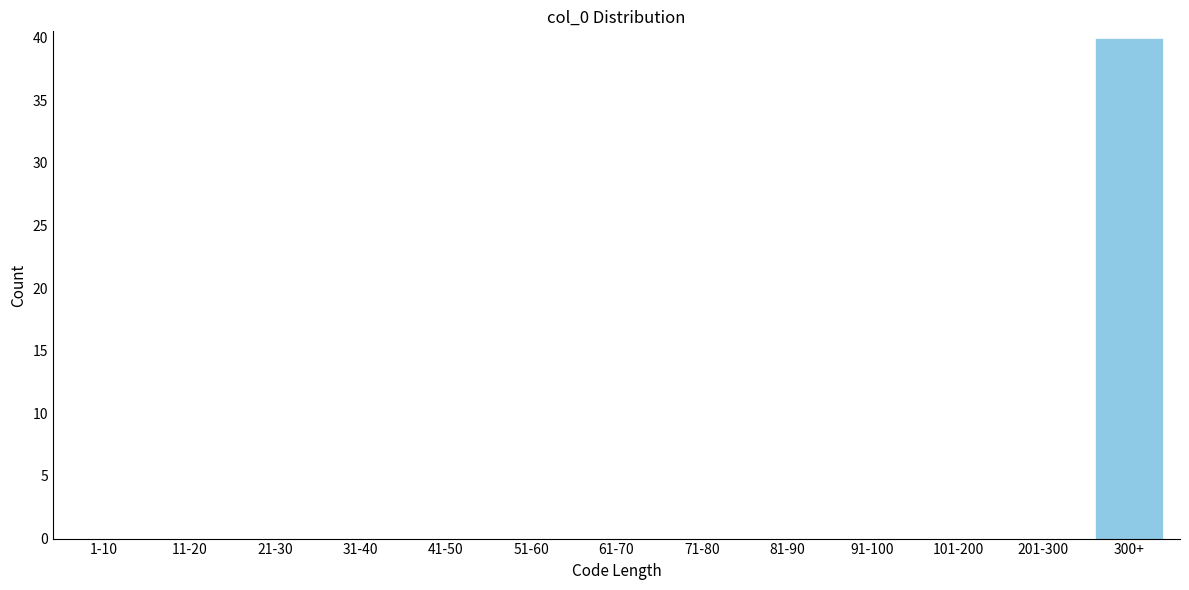

Reading left to right, list all the values displayed in this chart.

1-10=0	11-20=0	21-30=0	31-40=0	41-50=0	51-60=0	61-70=0	71-80=0	81-90=0	91-100=0	101-200=0	201-300=0	300+=40